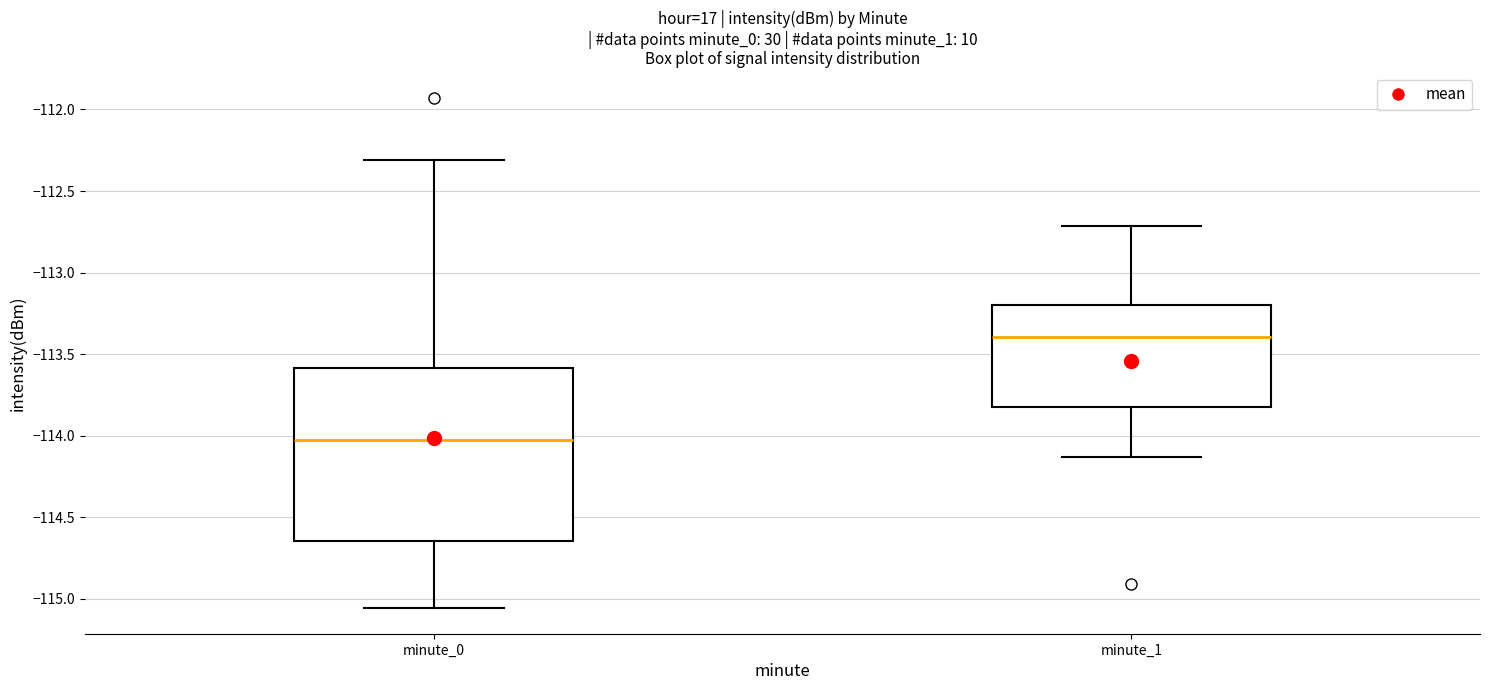

Where does the median line of the box for minute_0 sit on the y-axis? The values are not printed on the chart, so give them approximately, as read against the axis.

-114.00